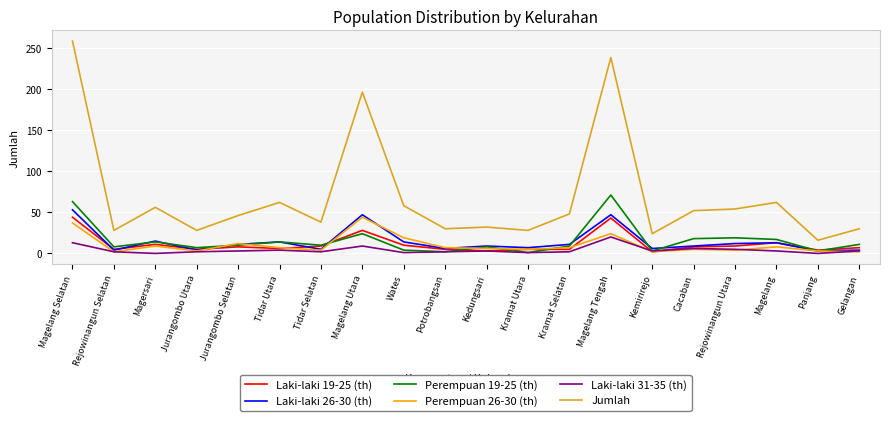

What is the total value across all series at Magelang Tengah?

443